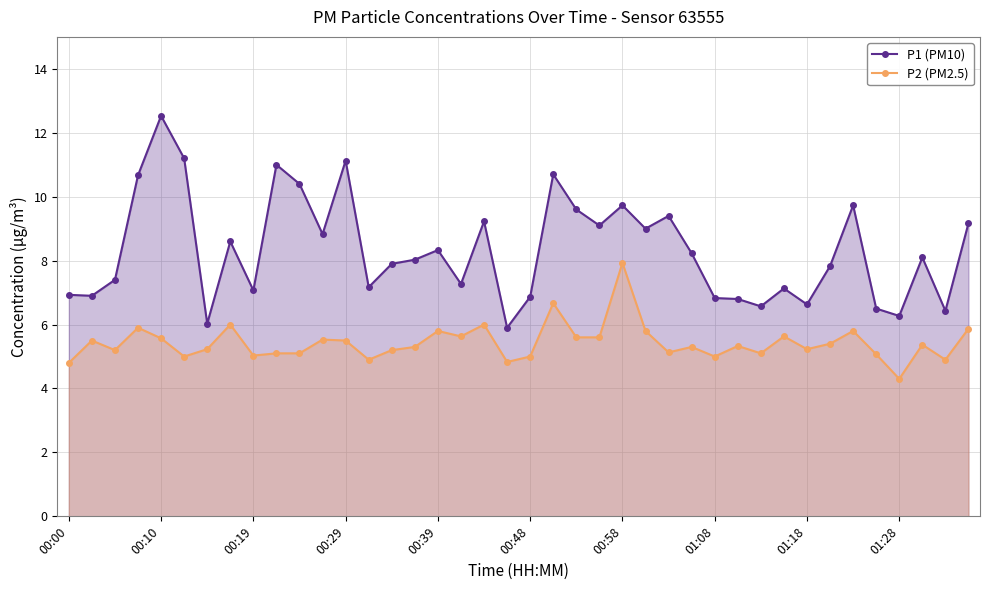

What is the lowest value of the P2 (PM2.5) series?

4.3